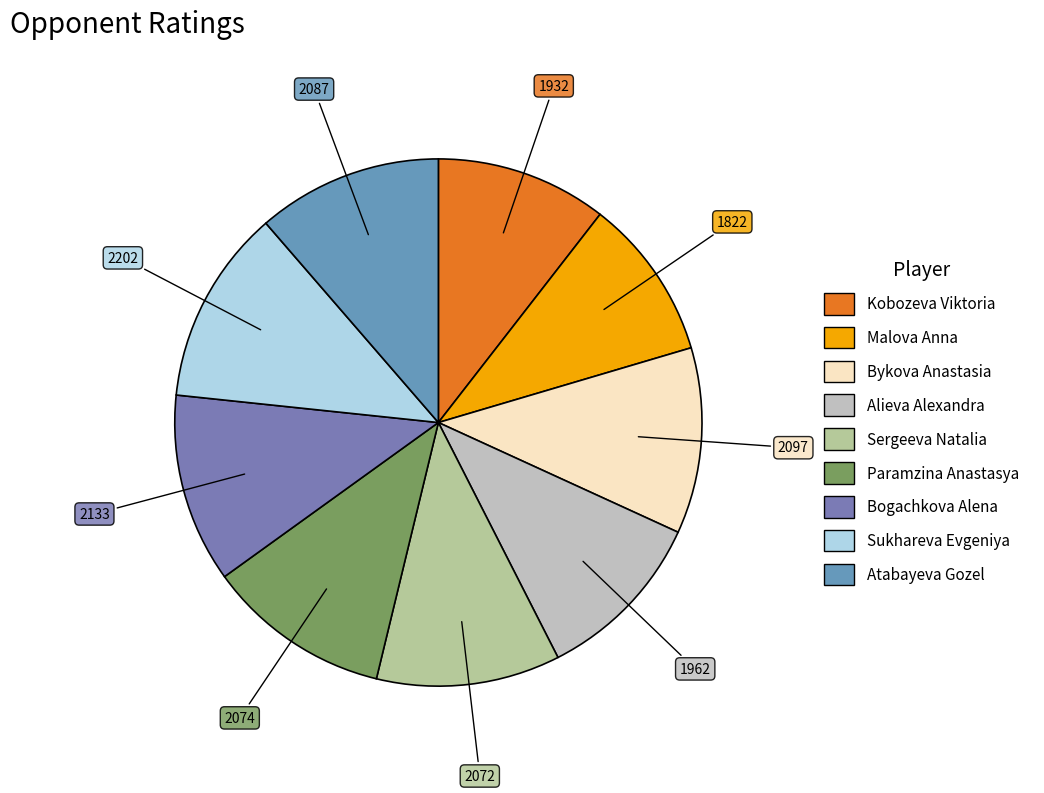

What is the largest slice in the pie chart?

Sukhareva Evgeniya